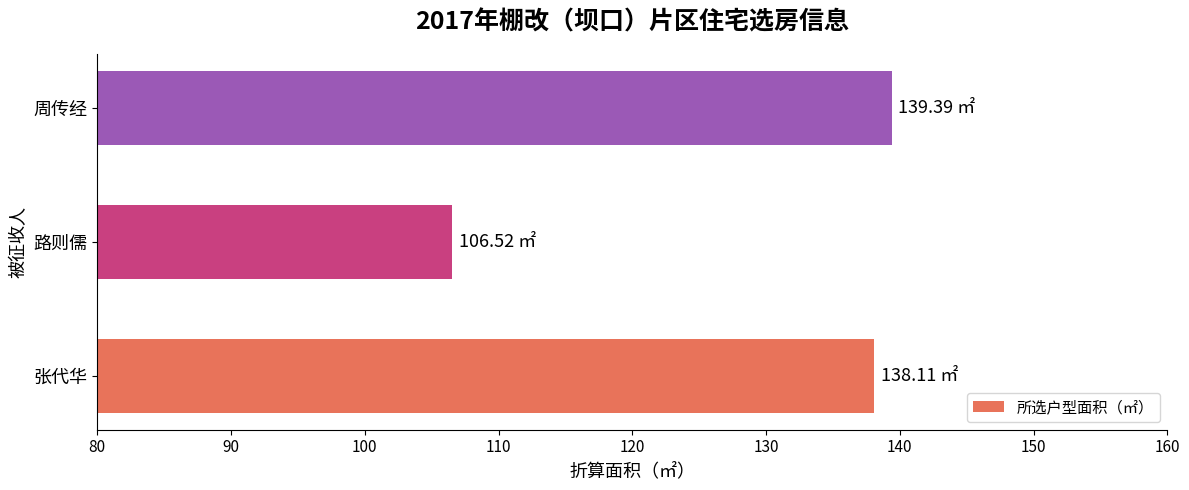

What is the average value?

128.0